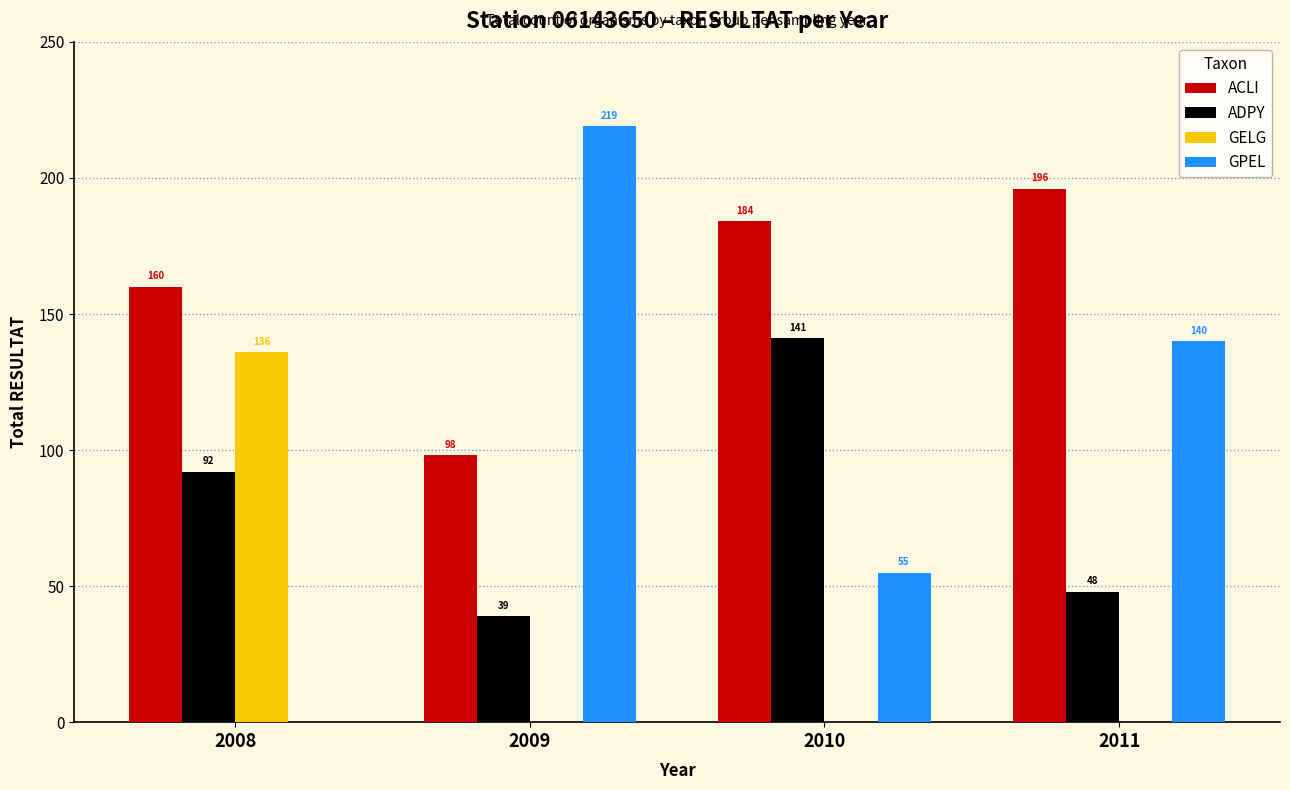

Is it true that GELG equals -76 at 2010?

False